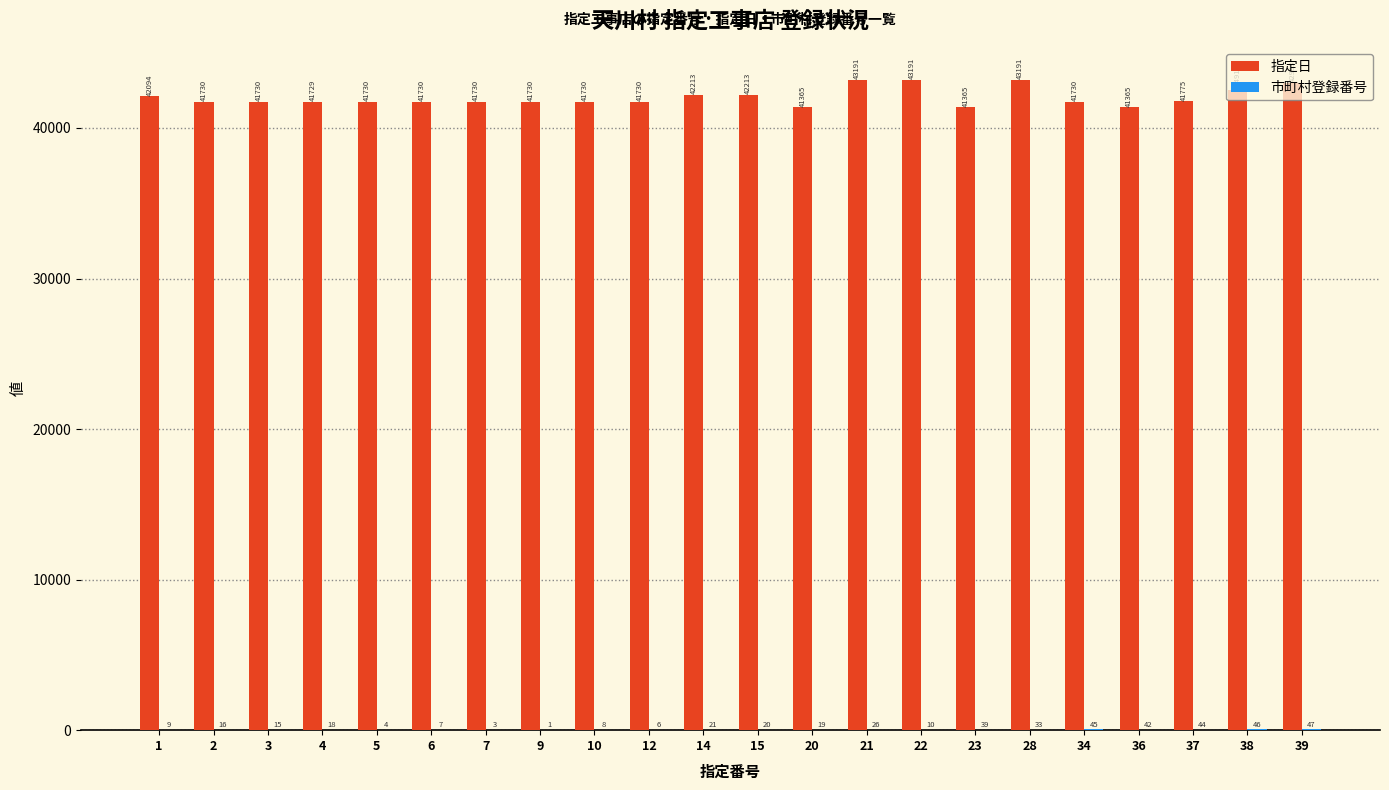

Between 4 and 23, which series saw the biggest shift?

指定日